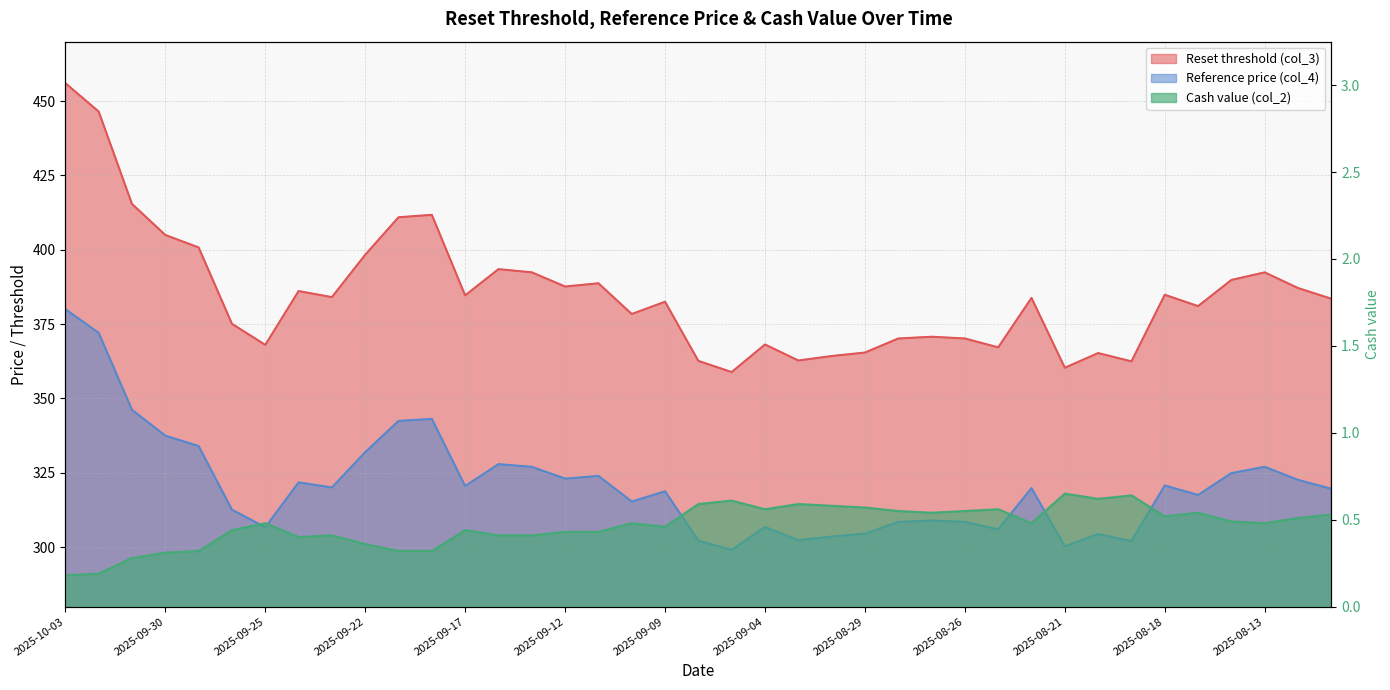

At which category is the sum across all series the highest?

2025-10-03